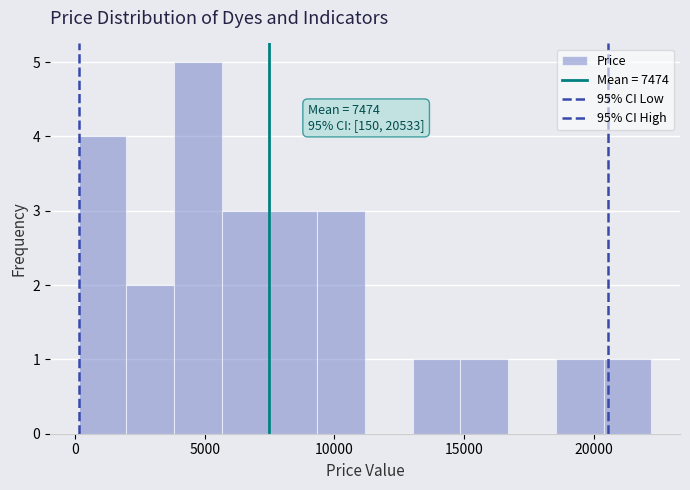

Around what value on the x-axis is the tallest bar? Give the approximate position of its centre, as read against the axis.

4500